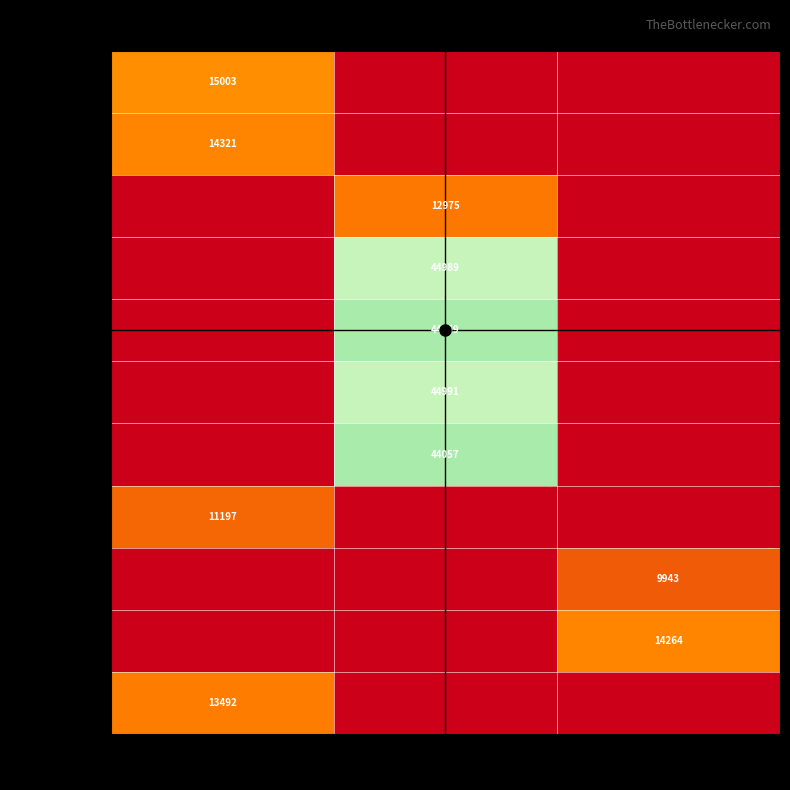

Which series has the largest range (max minus min)?

44990